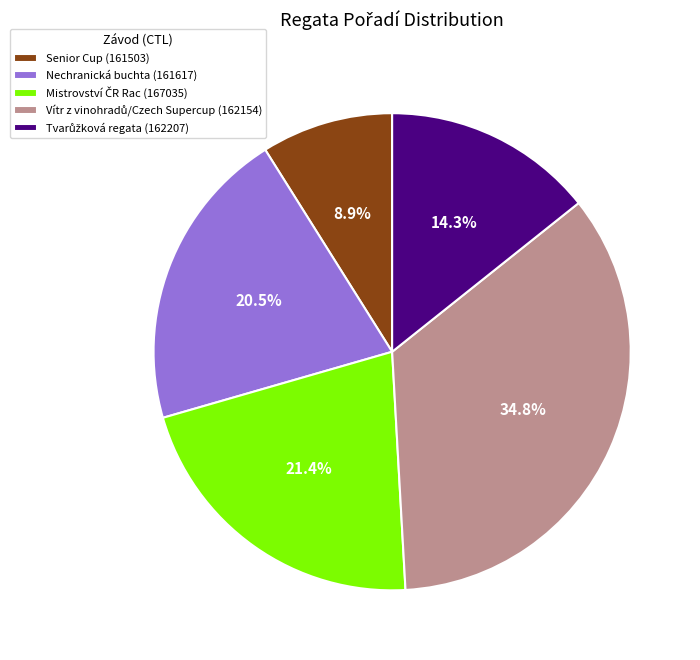

Does any single category account for the majority?

No